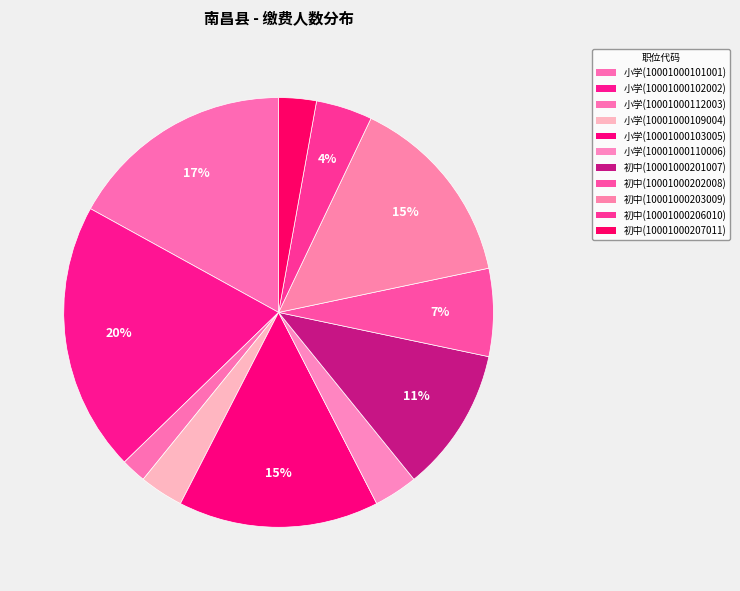

How many slices are in this pie chart?

11